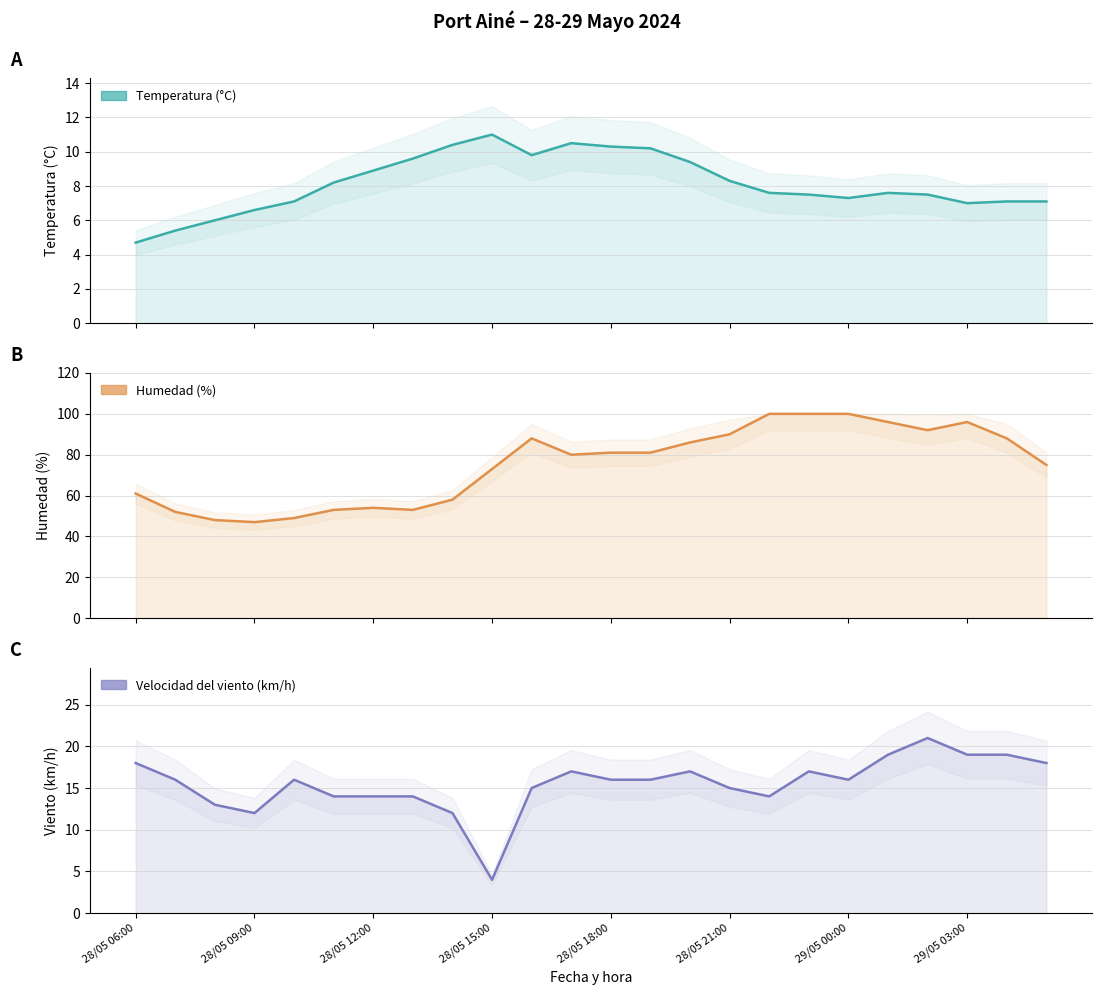

What is the average value of the Humedad (%) series?

75.0